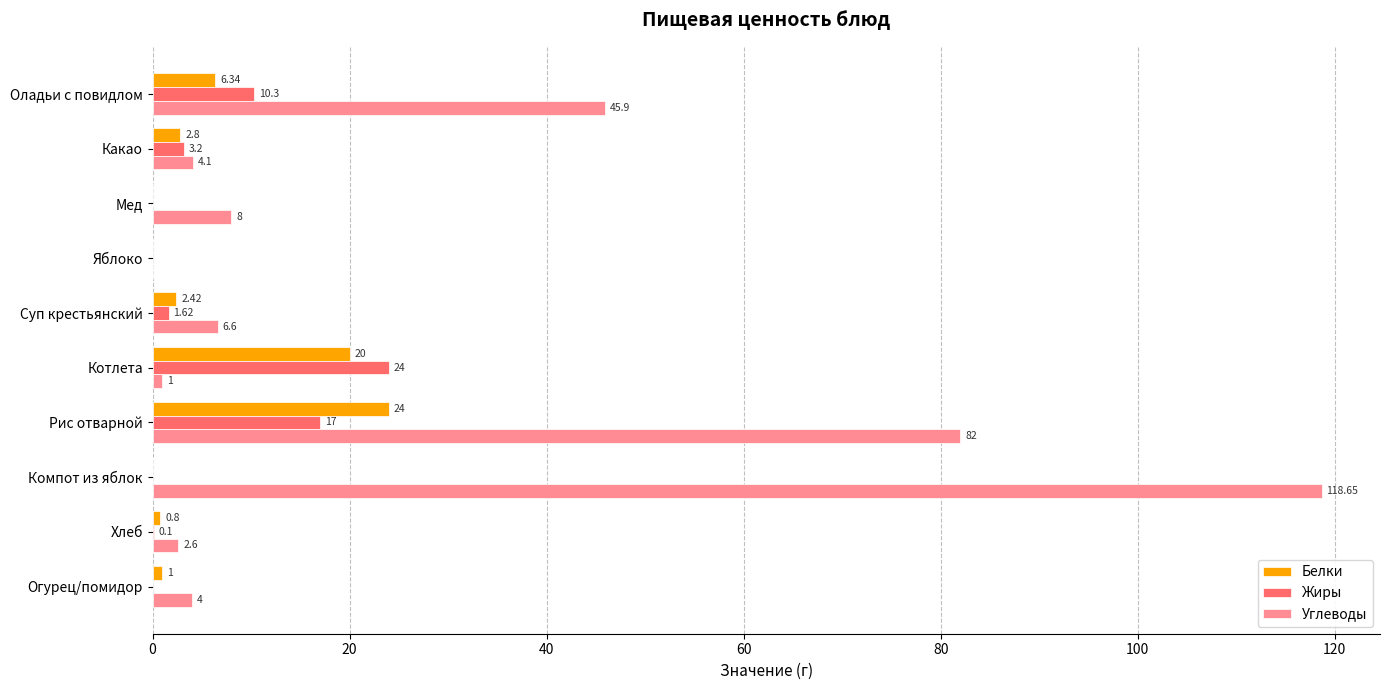

At which category is the sum across all series the highest?

Рис отварной